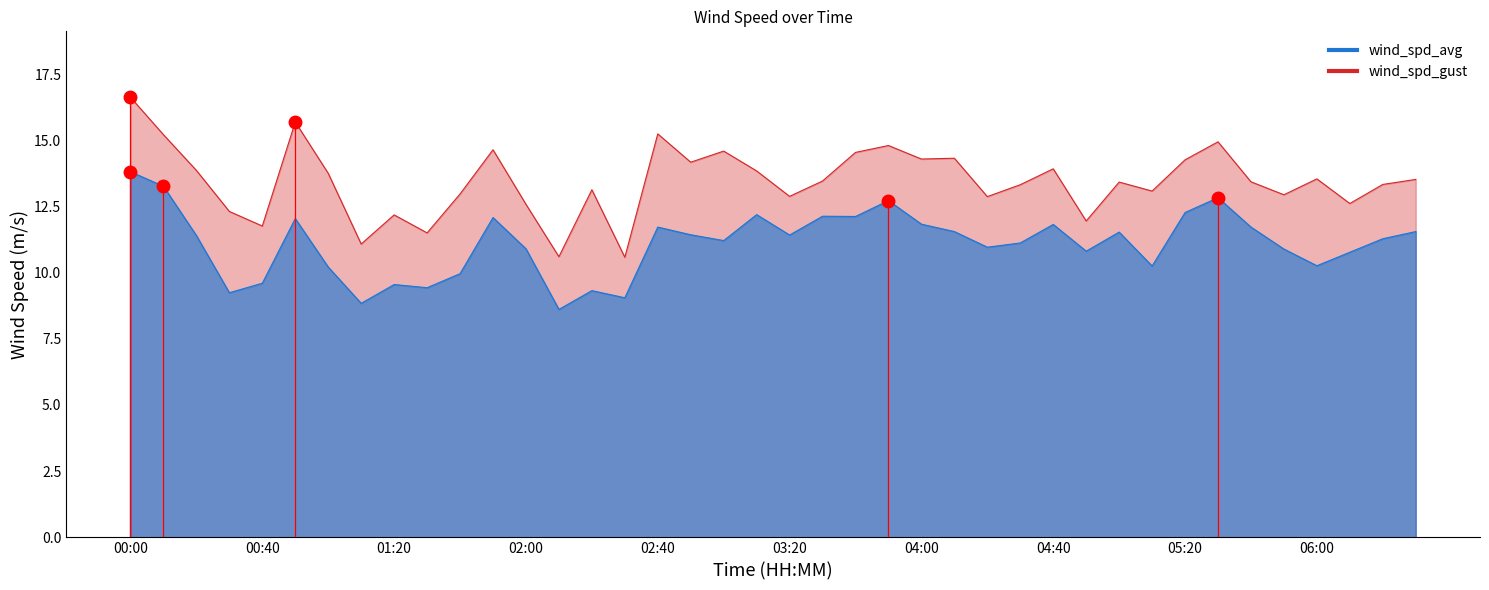

True or false: wind_spd_gust and wind_spd_avg cross at least once.

False